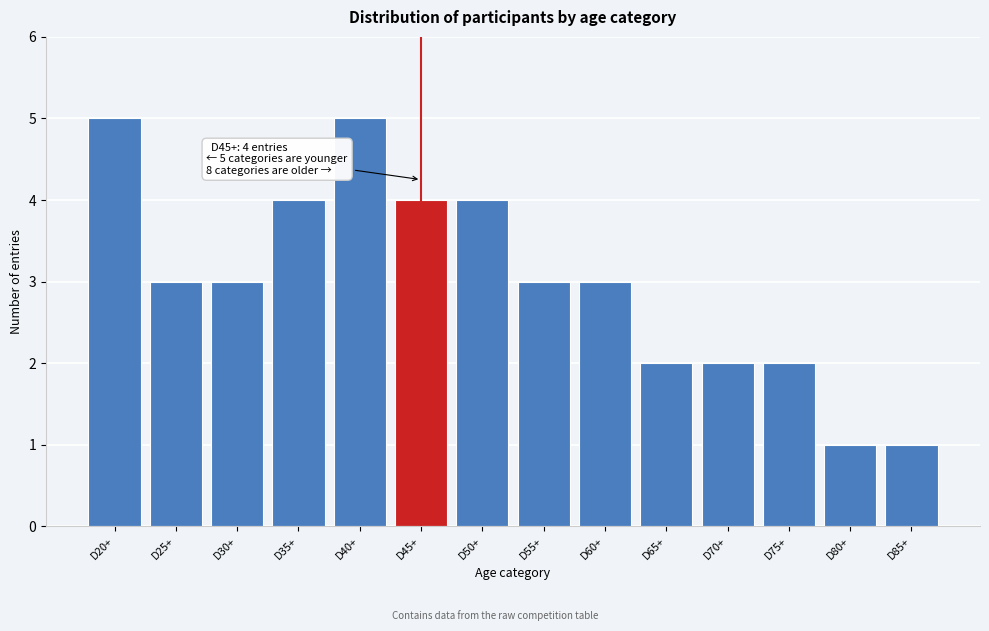

Reading left to right, extract all data points from this chart.

5	3	3	4	5	4	4	3	3	2	2	2	1	1